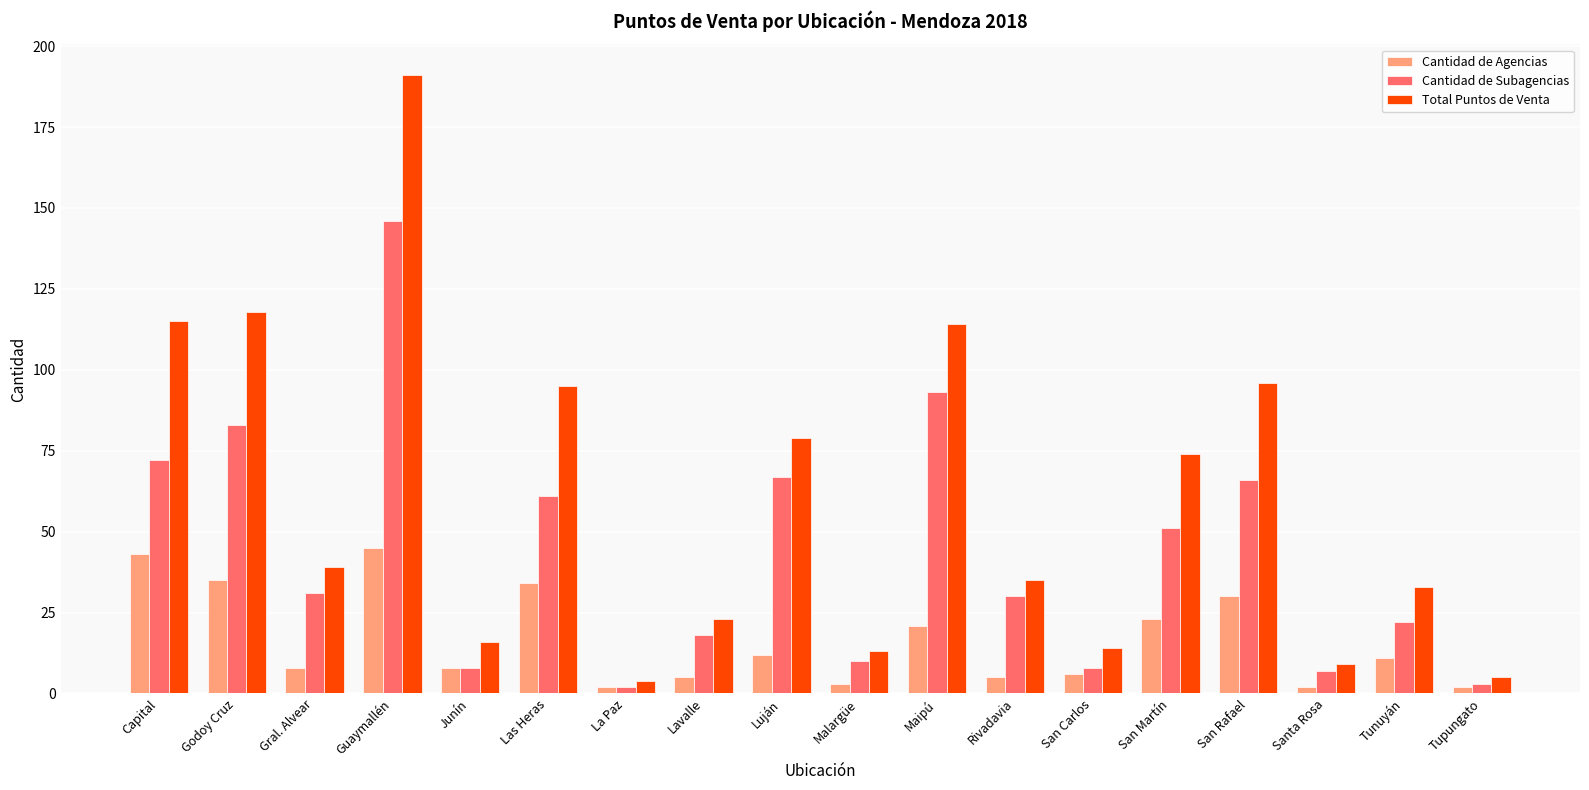

What value does the Total Puntos de Venta series have at Malargüe?

13